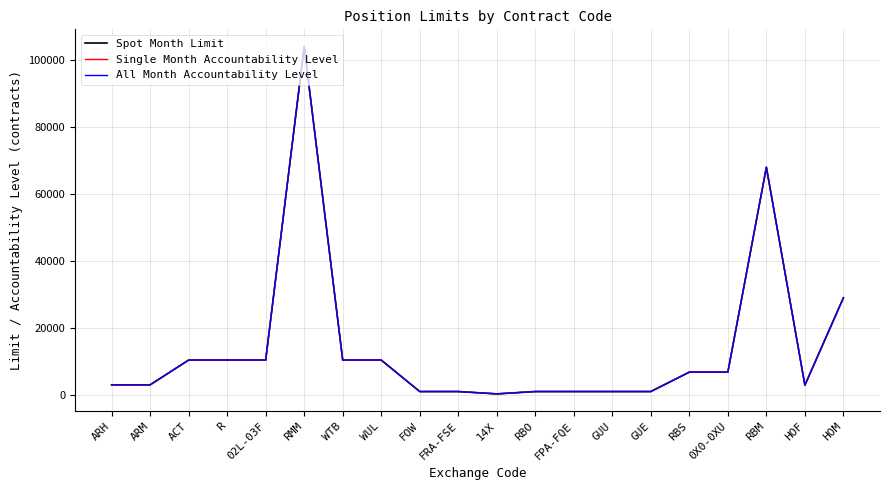

Between ARH and 14X, which is larger?

ARH